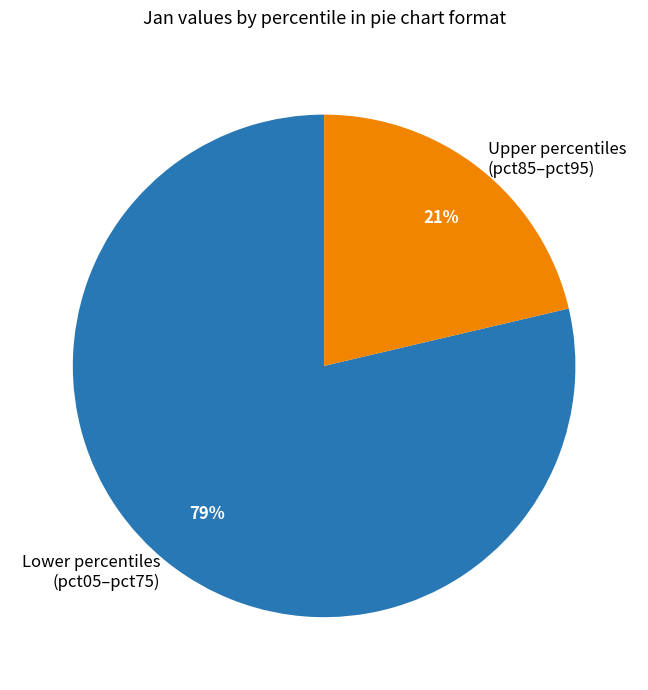

Does Lower percentiles (pct05–pct75) represent more than half of the total?

Yes